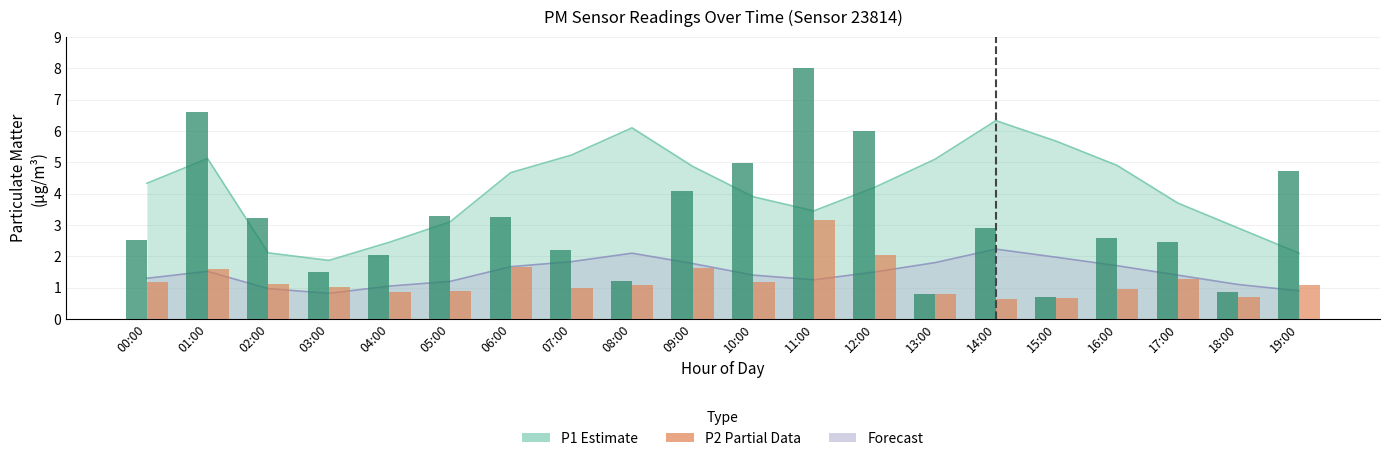

What is the greatest value displayed?

8.0